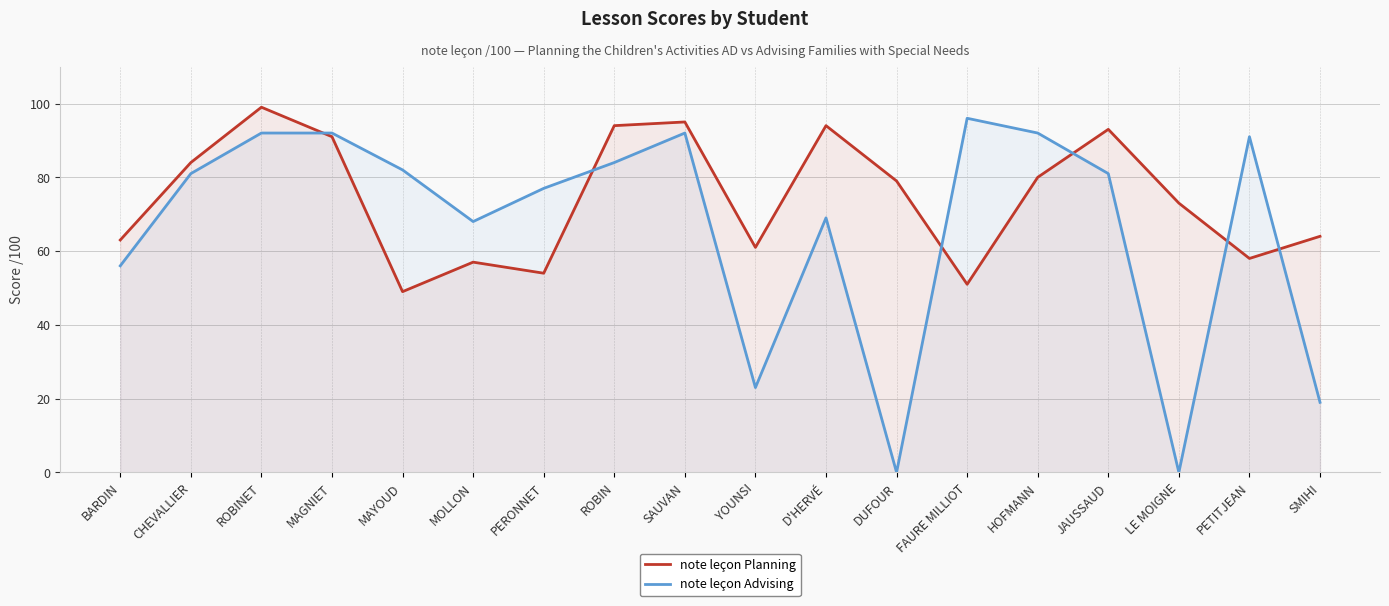

What is the average value of the note leçon Advising series?

66